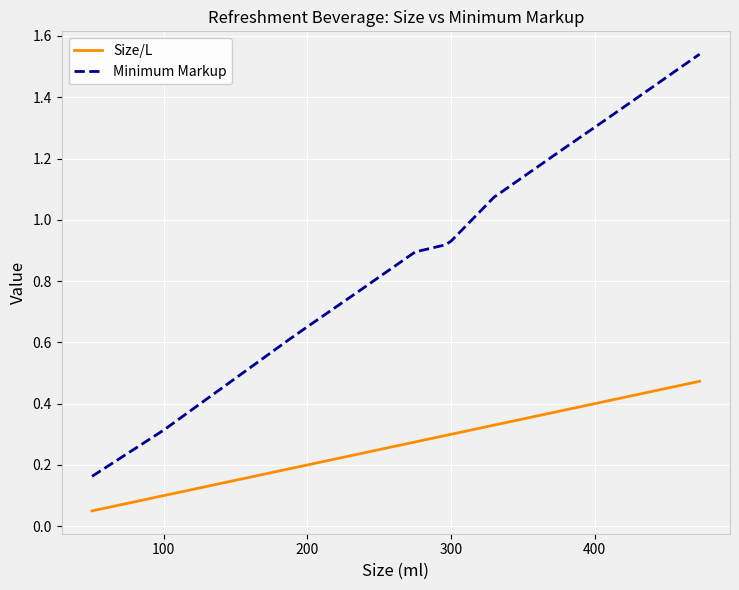

Which series has the largest total across all categories?

Minimum Markup